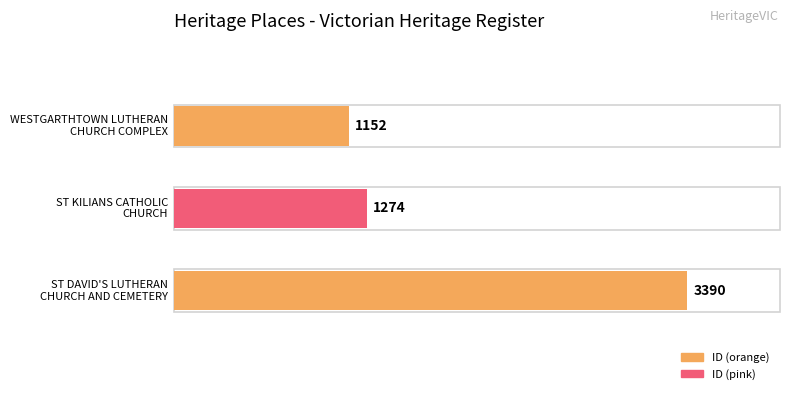

Reading right to left, what are all the values shown in this chart?

3390	1274	1152